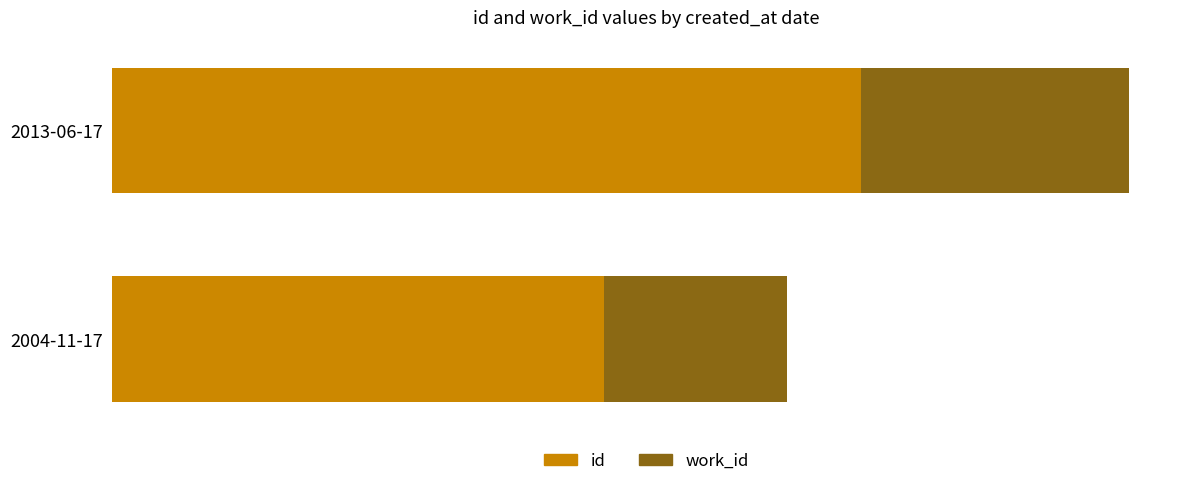

What are all the series names shown in the legend?

id, work_id